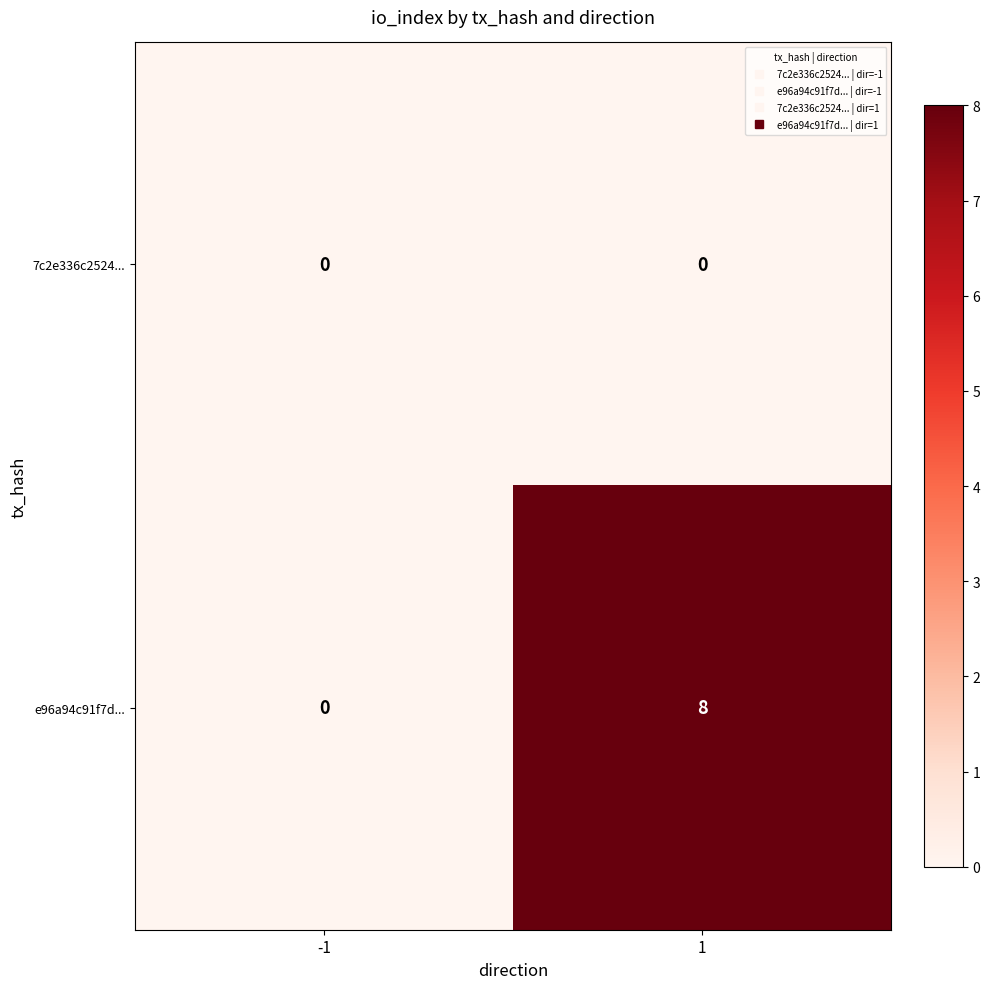

Which series changed the most between -1 and 1?

e96a94c91f7d...